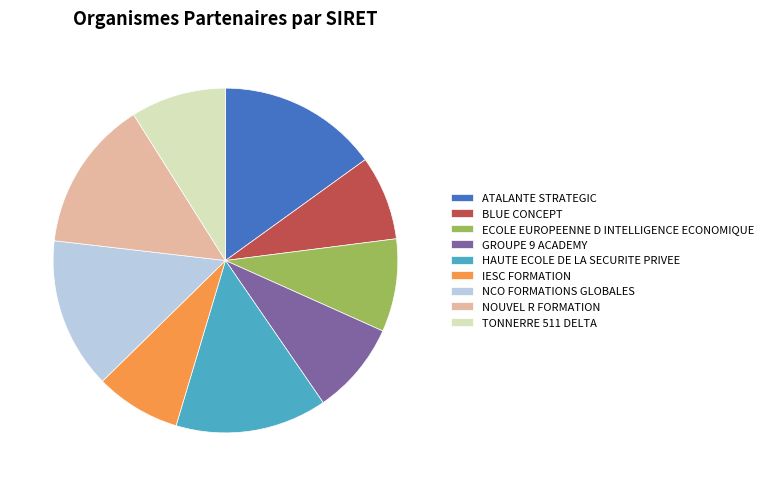

Which slice is the largest?

ATALANTE STRATEGIC